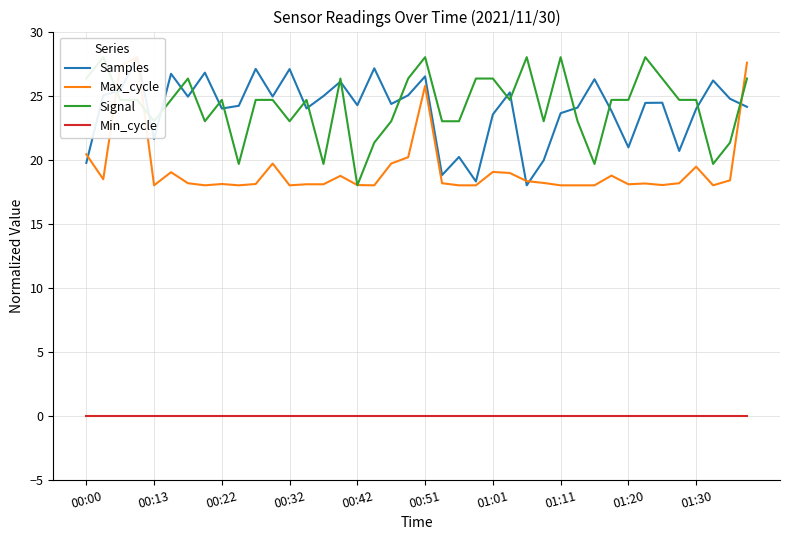

Is this an area chart (filled region under the line)?

No